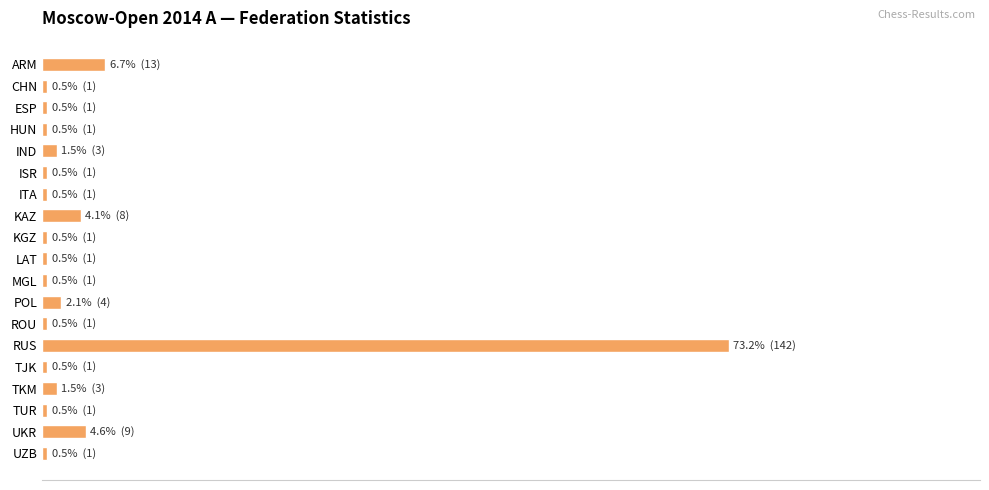

Does the chart contain any negative values?

No